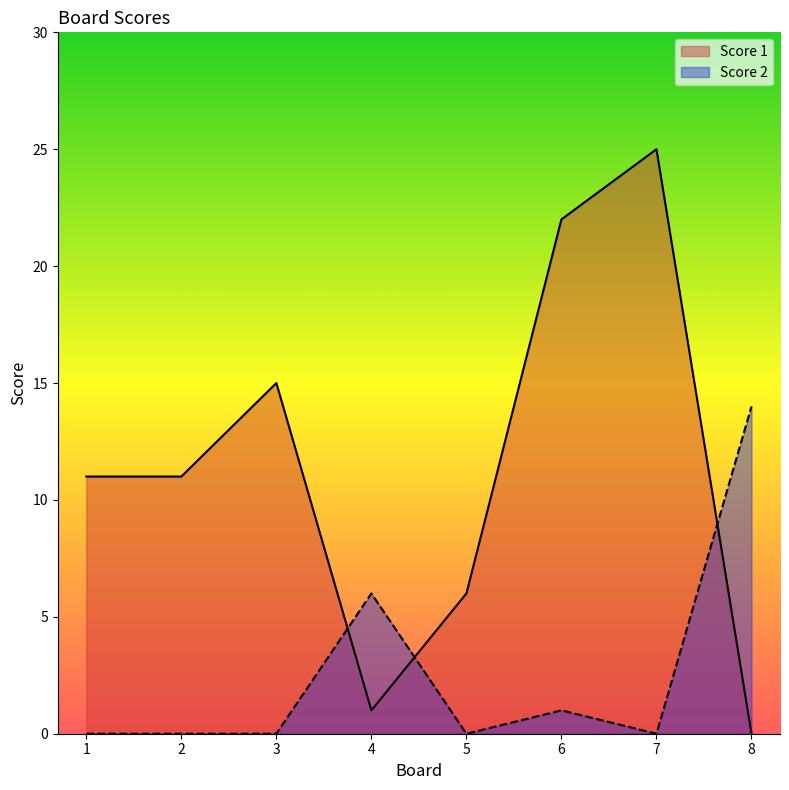

List the series in order of their peak value, lowest first.

Score 2, Score 1